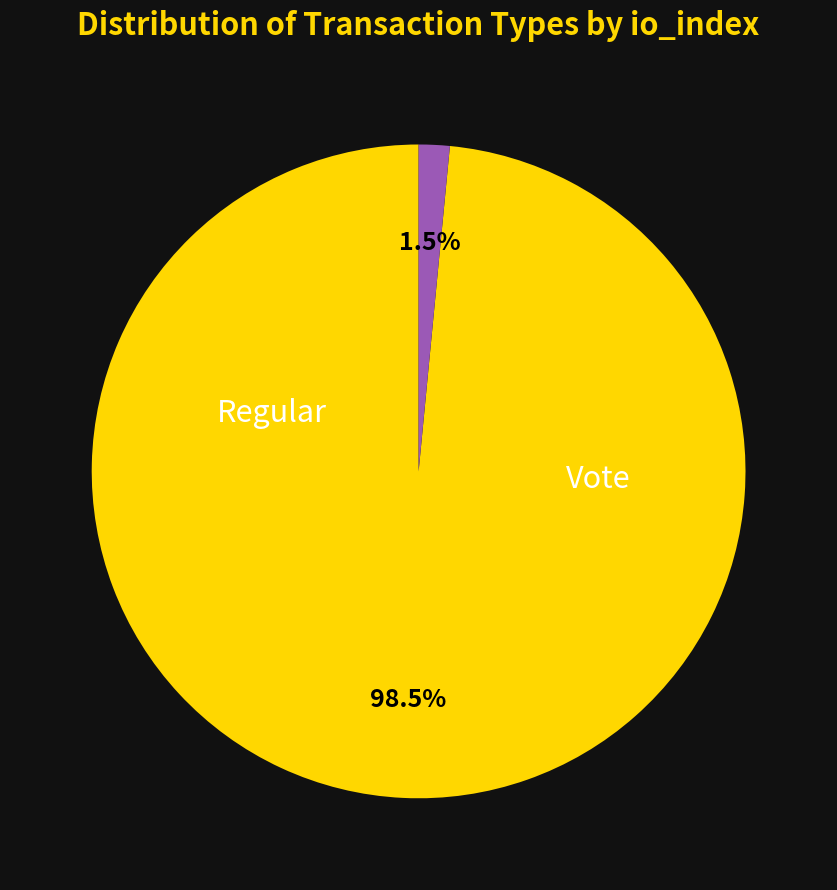

Is there any slice that represents more than half of the pie?

Yes